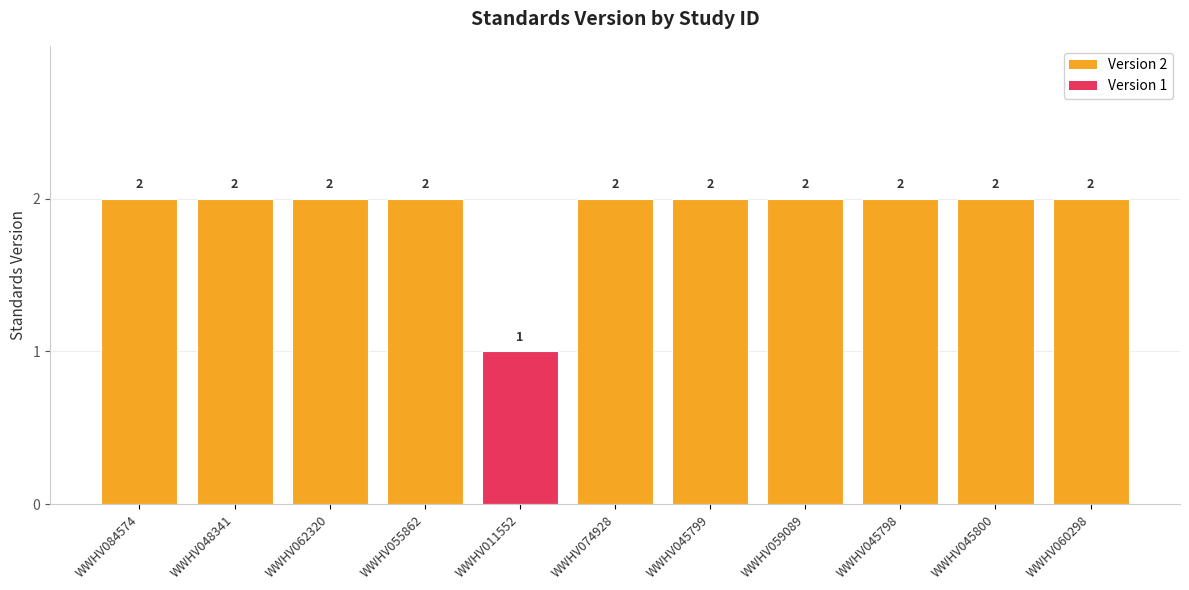

What is the value of the 11th bar from the left?

2